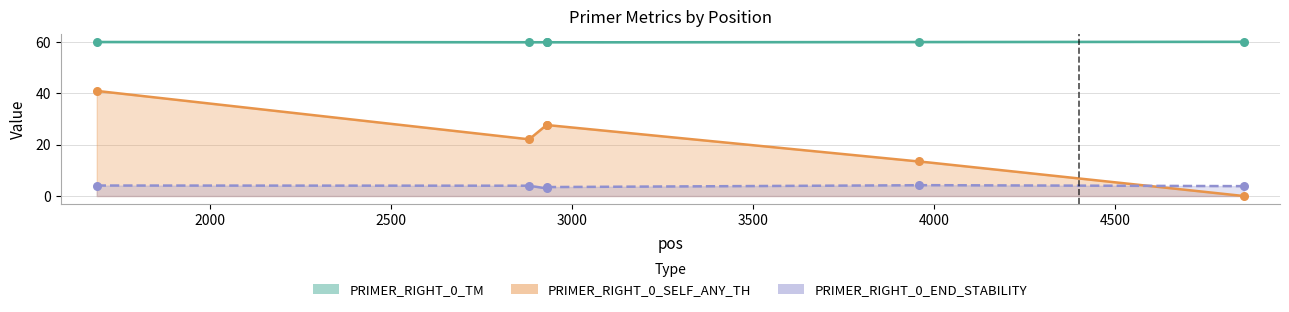

Which series has the largest total across all categories?

PRIMER_RIGHT_0_TM